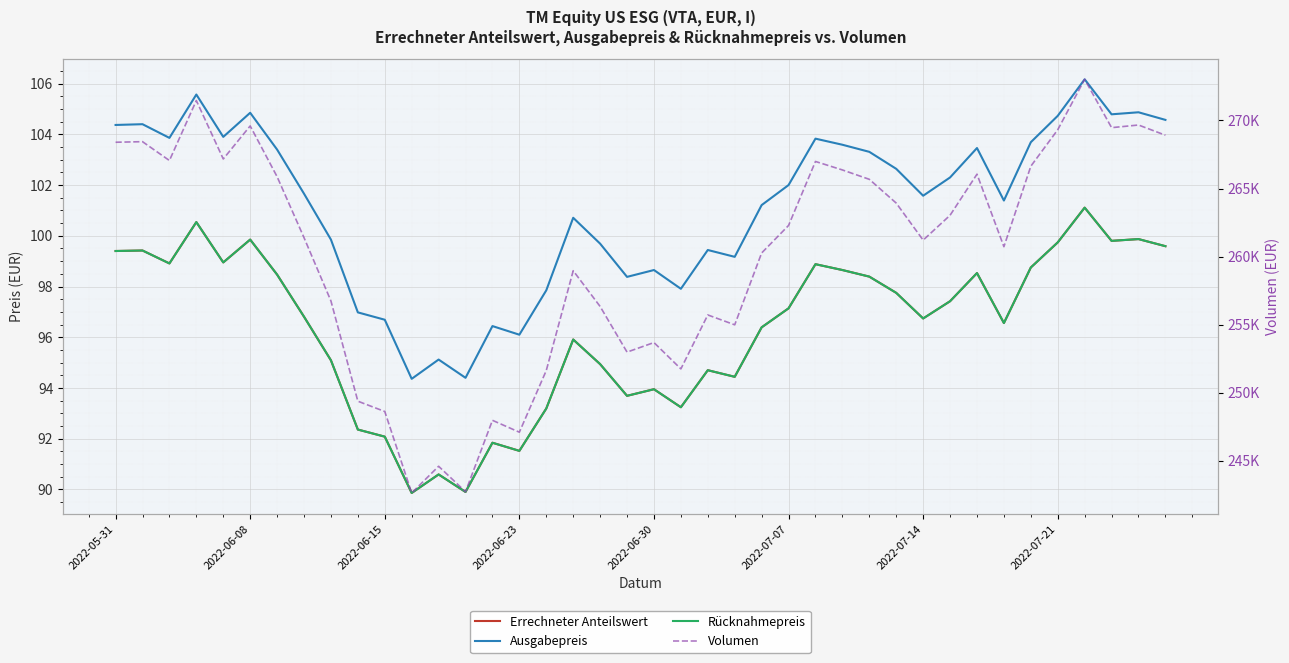

What position from the right is 19?

21